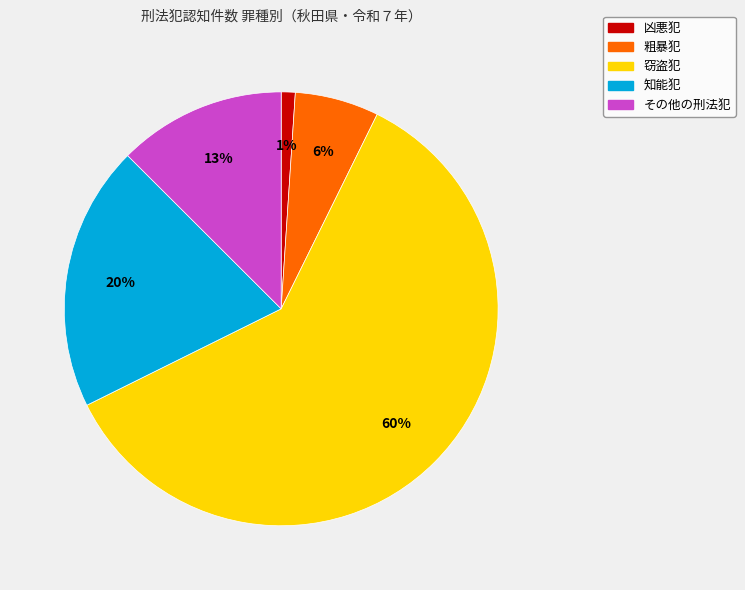

Combined, do 凶悪犯 and 窃盗犯 account for over 50%?

Yes